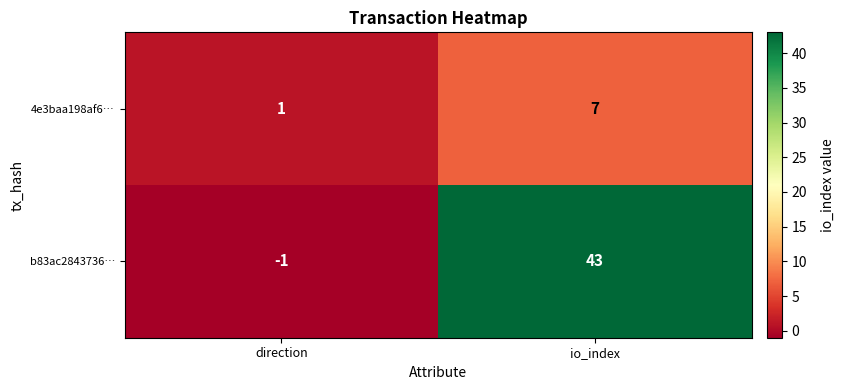

At which label is 4e3baa198af6… closest to 4?

direction